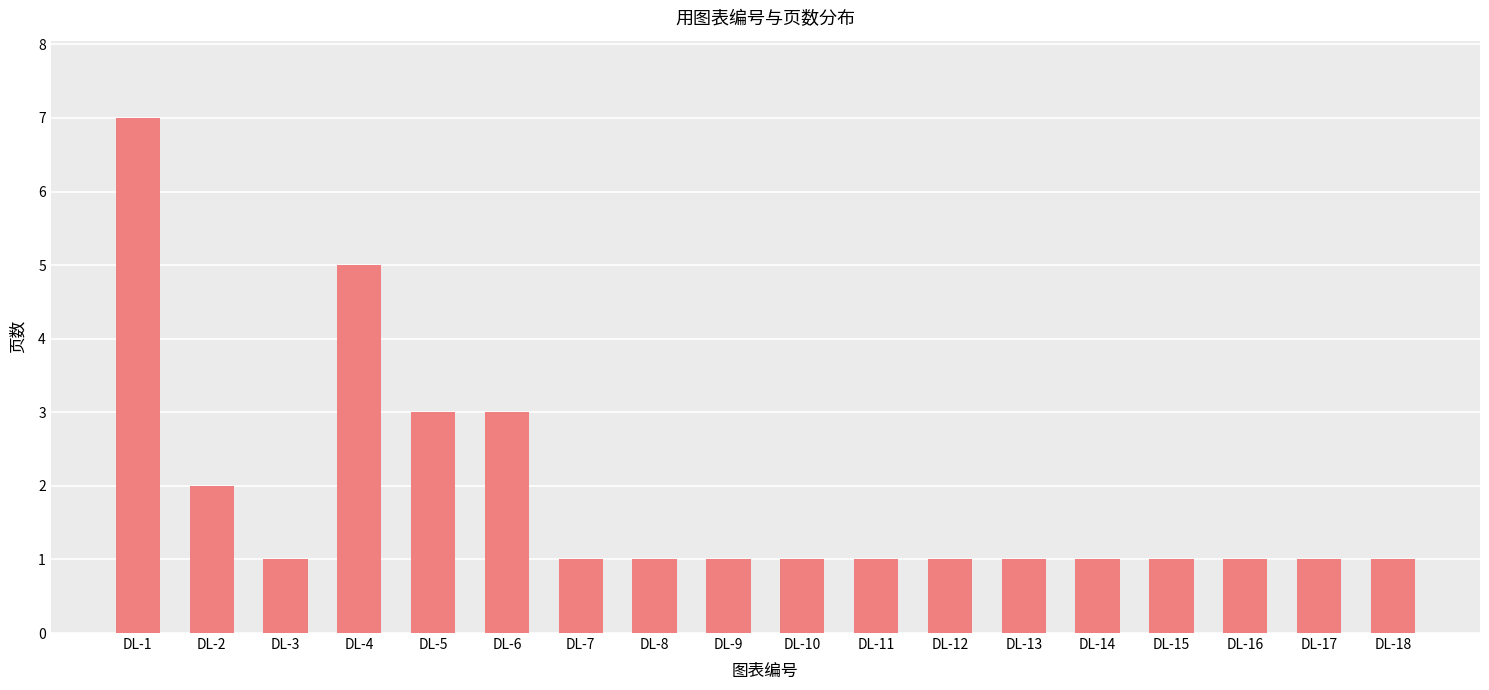

Which category has the highest value across all series?

DL-1